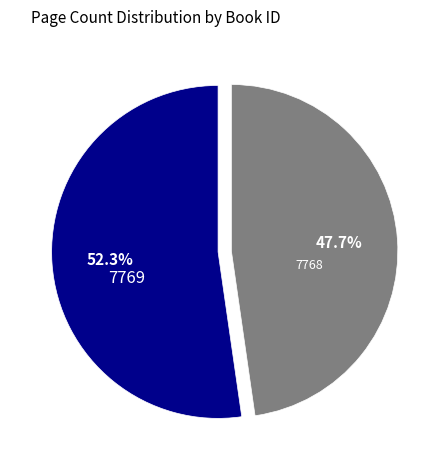

What percentage is the 7768 slice, to the nearest percent?

48%